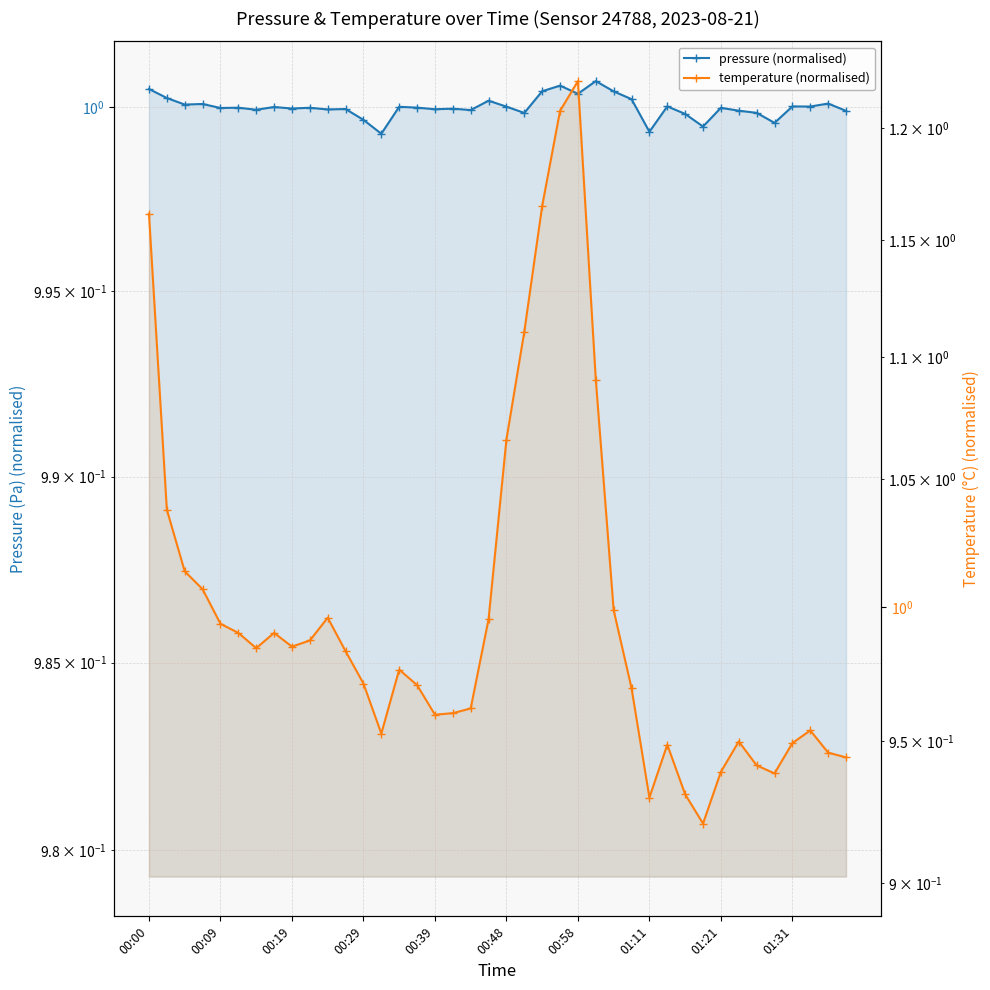

At which category is the sum across all series the highest?

00:58